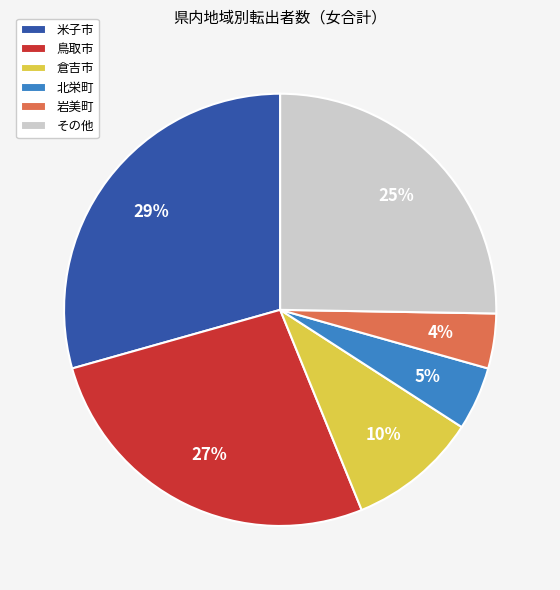

What is the largest slice in the pie chart?

米子市